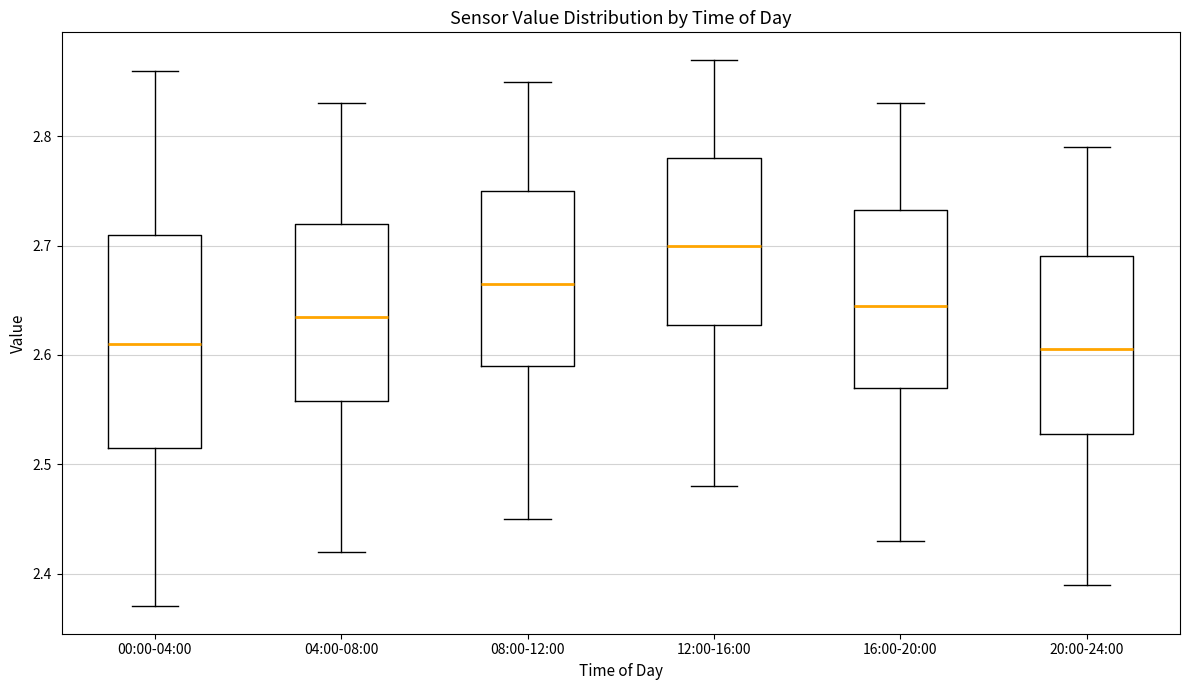

Reading left to right, read every box against the y-axis: the position of its median line, the range the box covers, and the ends of its whiskers. The values are not printed on the chart, so give them approximately, as read against the axis.

00:00-04:00: median 2.61, box 2.52 to 2.71, whiskers 2.37 to 2.86
04:00-08:00: median 2.64, box 2.56 to 2.72, whiskers 2.42 to 2.83
08:00-12:00: median 2.67, box 2.59 to 2.75, whiskers 2.45 to 2.85
12:00-16:00: median 2.70, box 2.63 to 2.78, whiskers 2.48 to 2.87
16:00-20:00: median 2.65, box 2.57 to 2.73, whiskers 2.43 to 2.83
20:00-24:00: median 2.61, box 2.53 to 2.69, whiskers 2.39 to 2.79